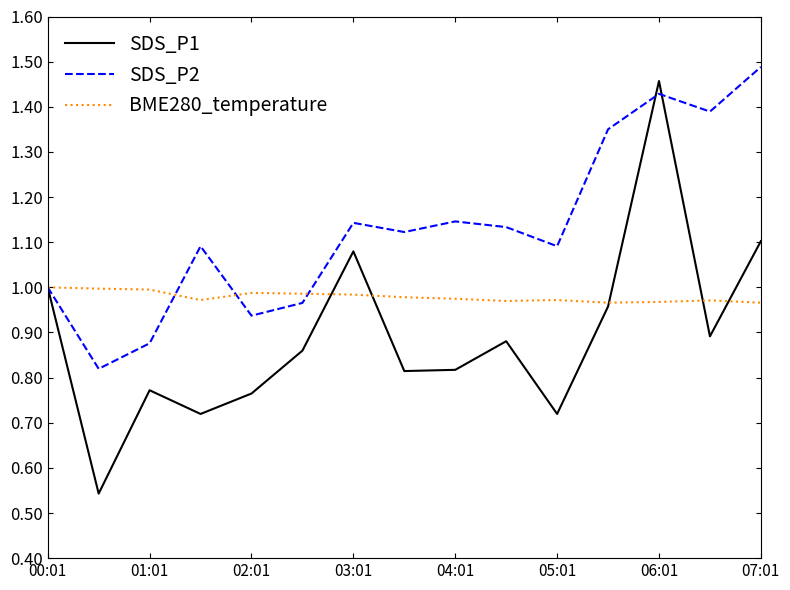

Rank the series by their average value, from lowest to highest.

SDS_P1, BME280_temperature, SDS_P2